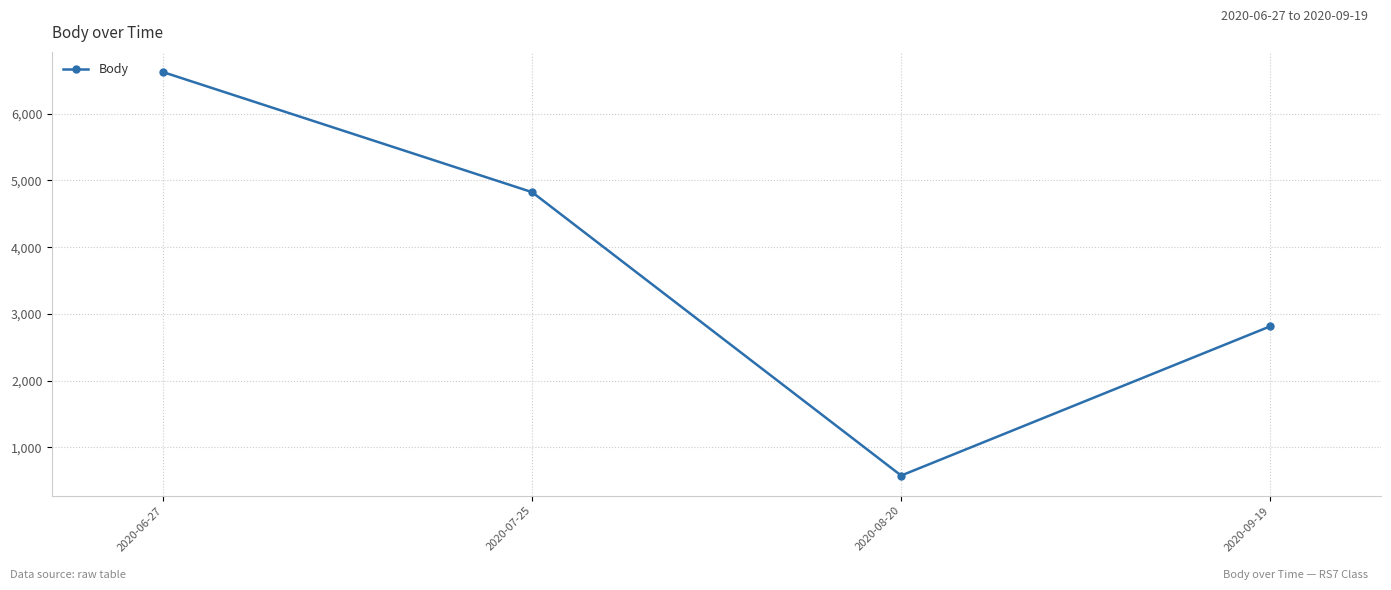

What is the difference between the maximum and minimum values?

6045